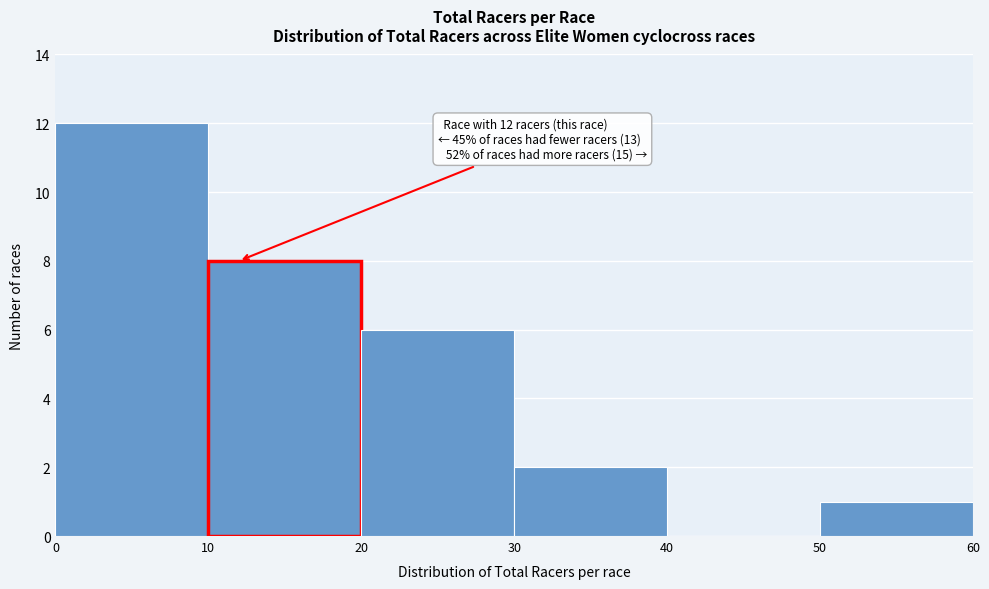

Which range on the x-axis has the tallest bar?

0 to 10